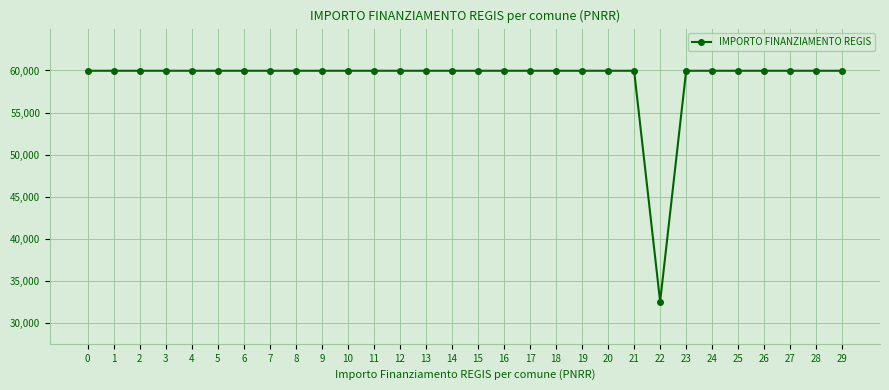

What is the smallest value displayed?

32589